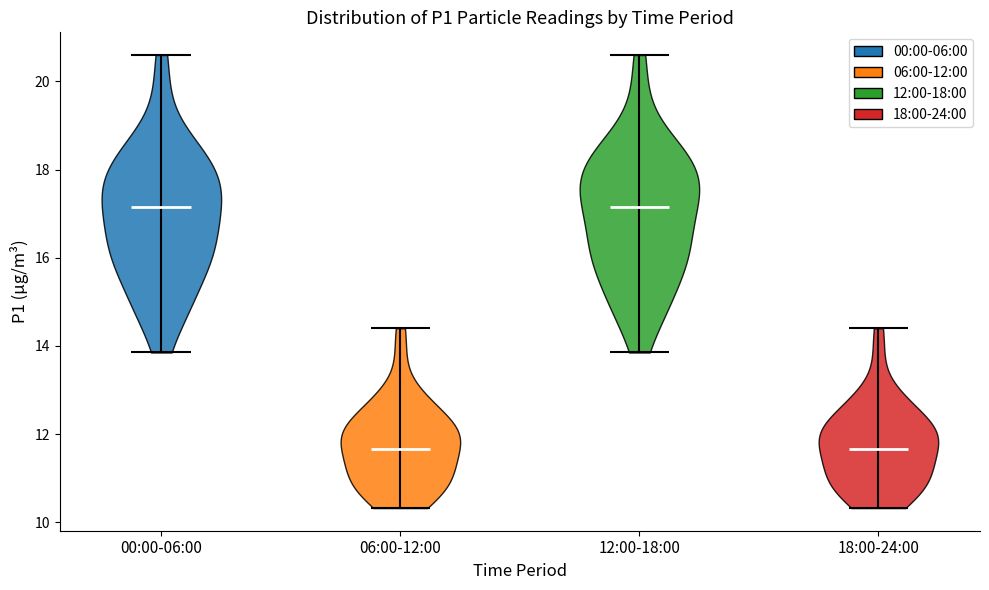

What is the highest point the violin for 12:00-18:00 reaches on the y-axis? The values are not printed on the chart, so give them approximately, as read against the axis.

20.6